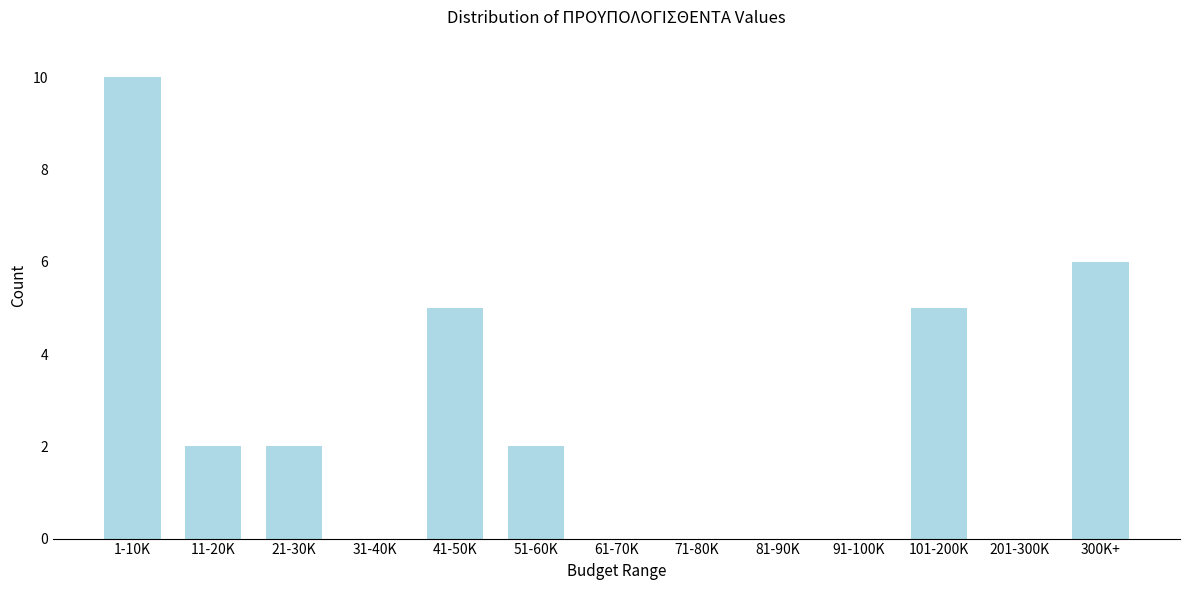

Reading right to left, what are all the values shown in this chart?

300K+=6	201-300K=0	101-200K=5	91-100K=0	81-90K=0	71-80K=0	61-70K=0	51-60K=2	41-50K=5	31-40K=0	21-30K=2	11-20K=2	1-10K=10